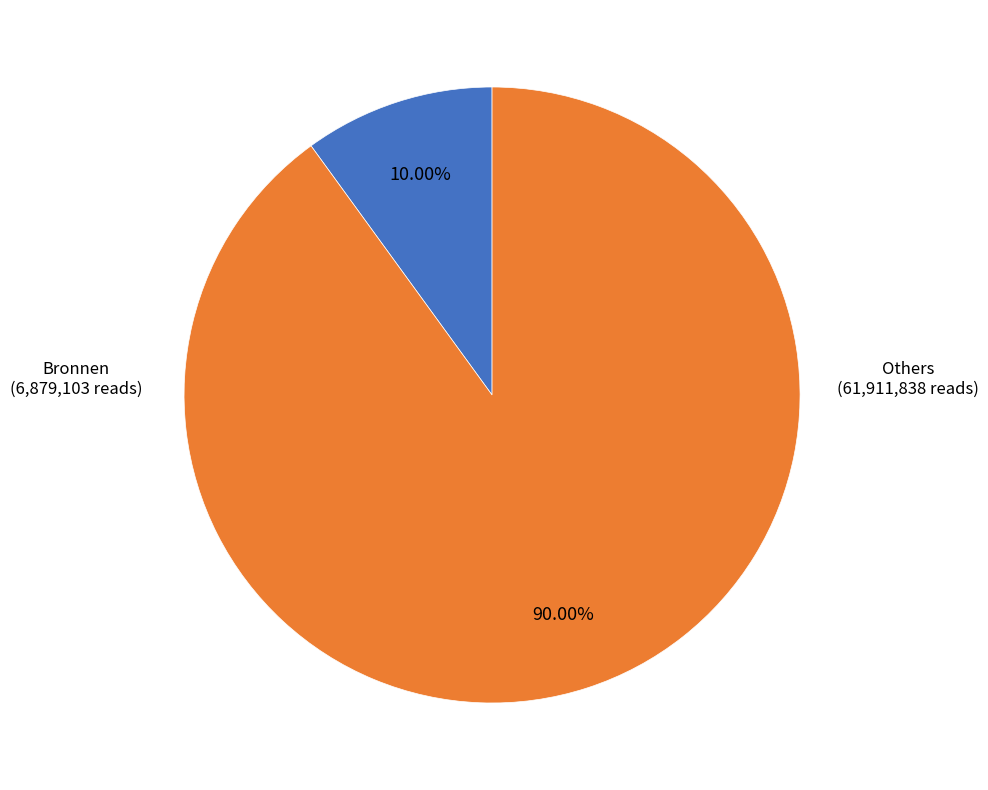

Combined, do Bronnen and Others account for over 50%?

Yes